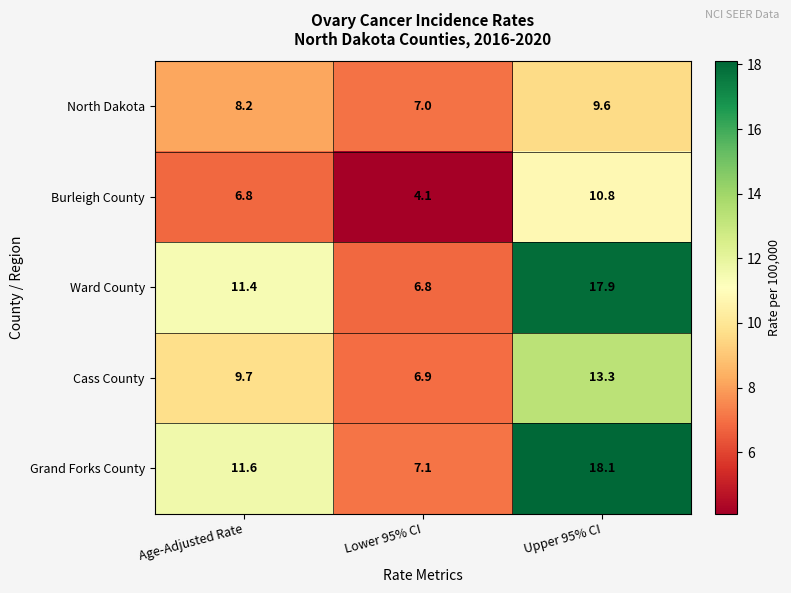

True or false: Grand Forks County has a value of 7.1 at Lower 95% CI.

True